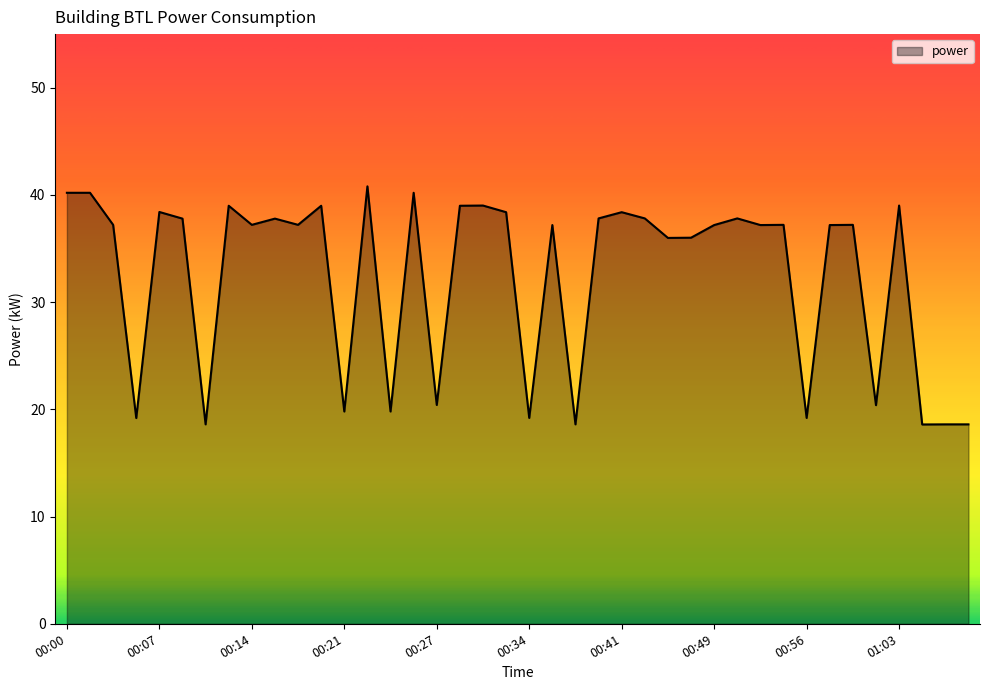

What is the difference between the maximum and minimum values?

22.2